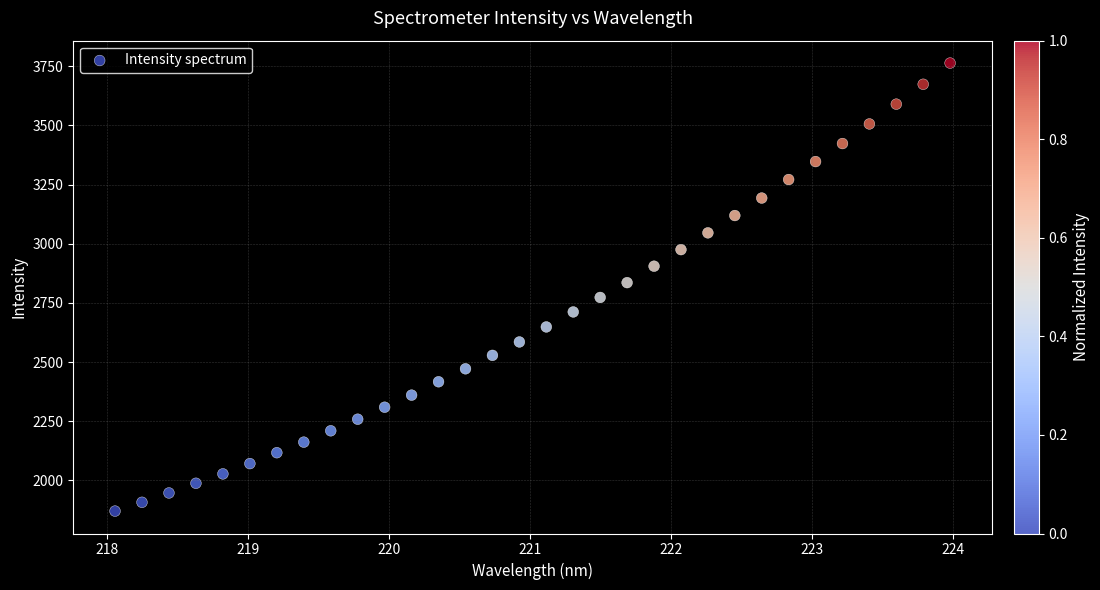

What is the range of X values (max minus min)?

5.9